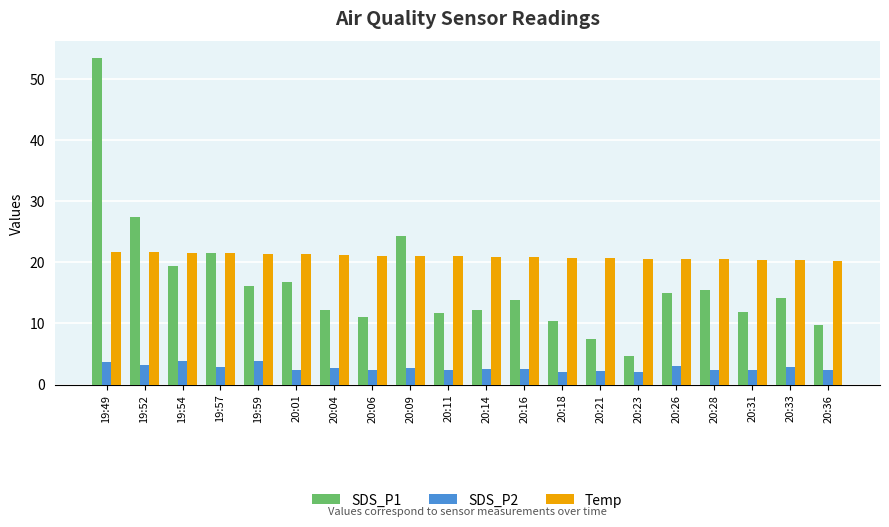

What position from the right is 20:31?

3